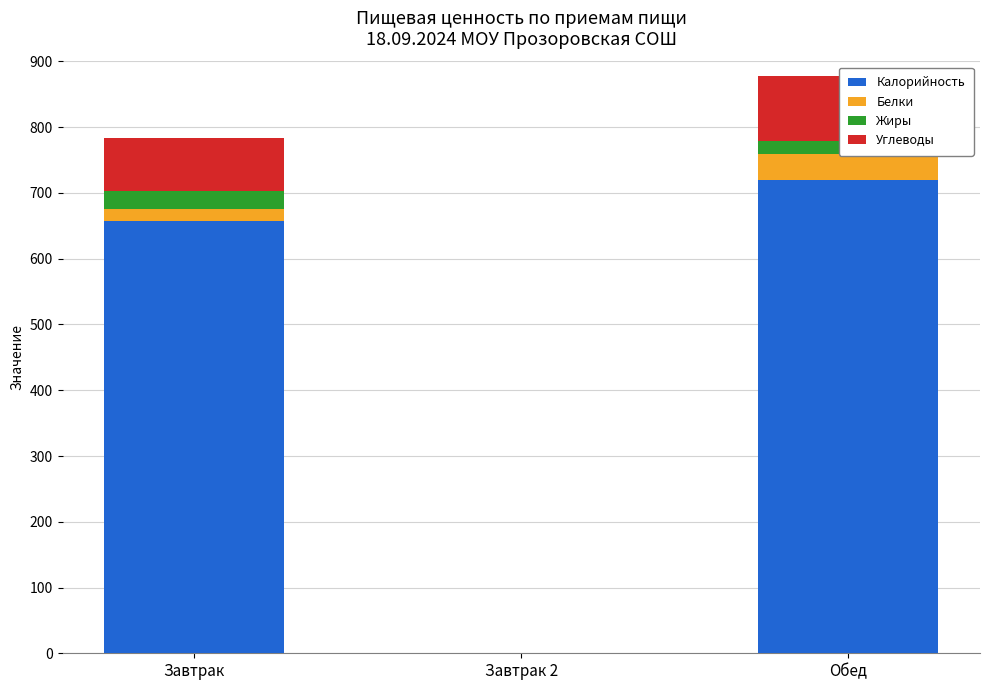

What is the difference between the highest and lowest values at Обед?

700.2